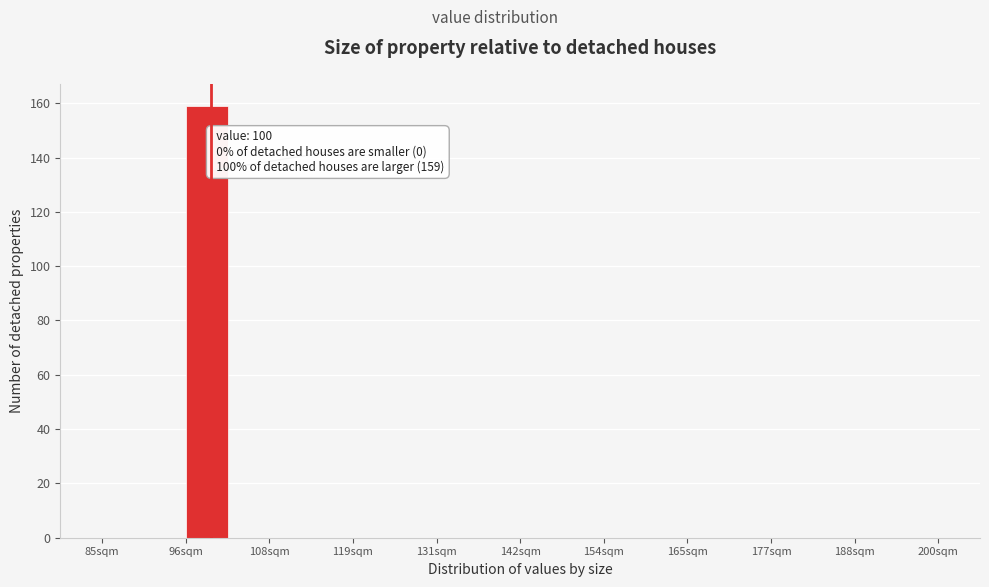

Read against the x-axis, roughly where is the centre of the tallest bar?

100